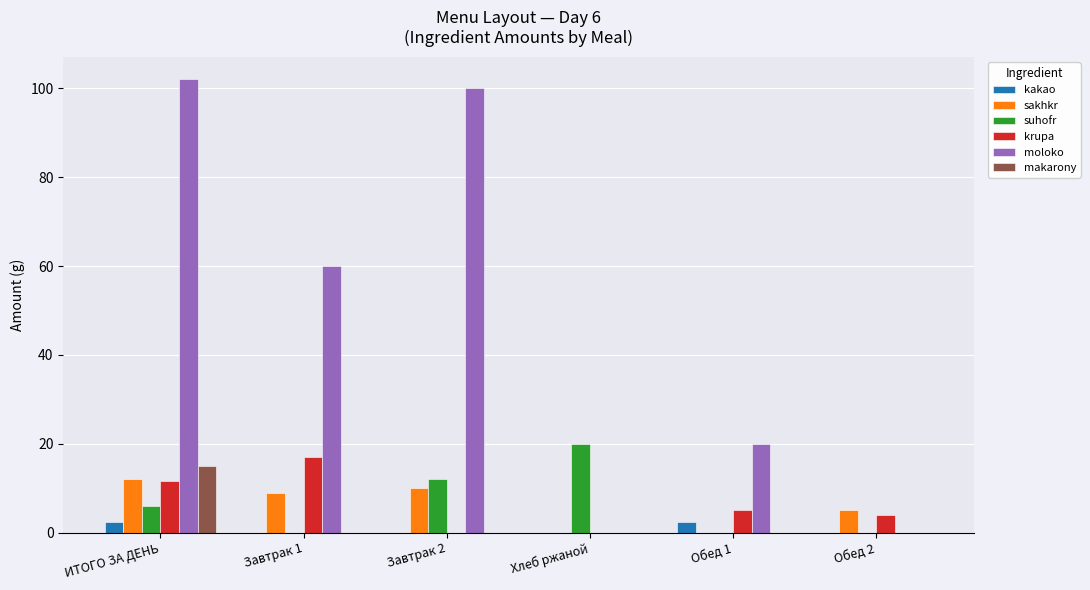

Which series changed the most between ИТОГО ЗА ДЕНЬ and Завтрак 2?

makarony